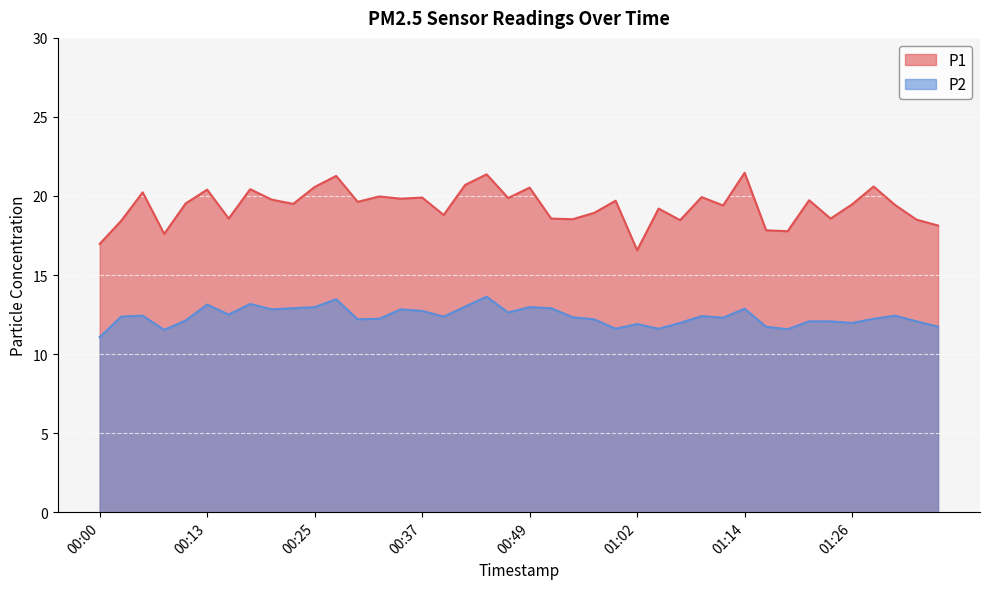

Which series has the largest range (max minus min)?

P1